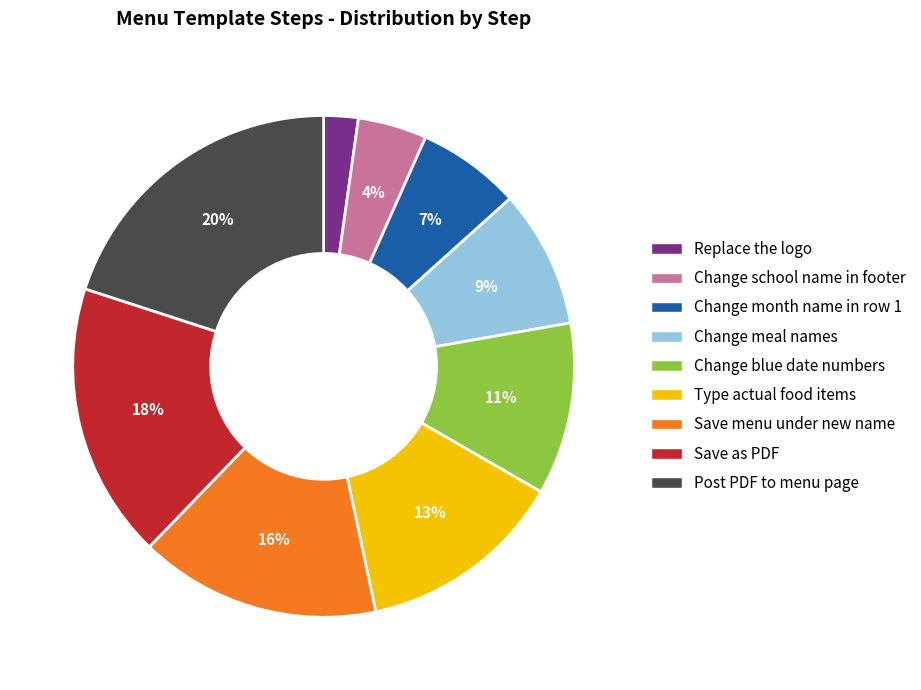

How many slices are in this pie chart?

9